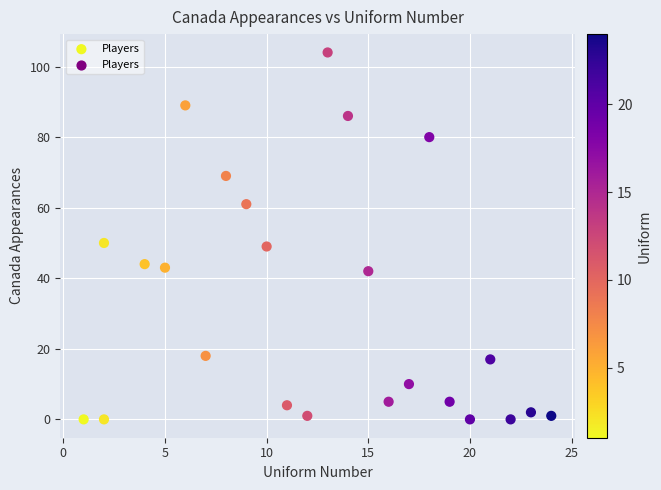

What is the range of X values (max minus min)?

23